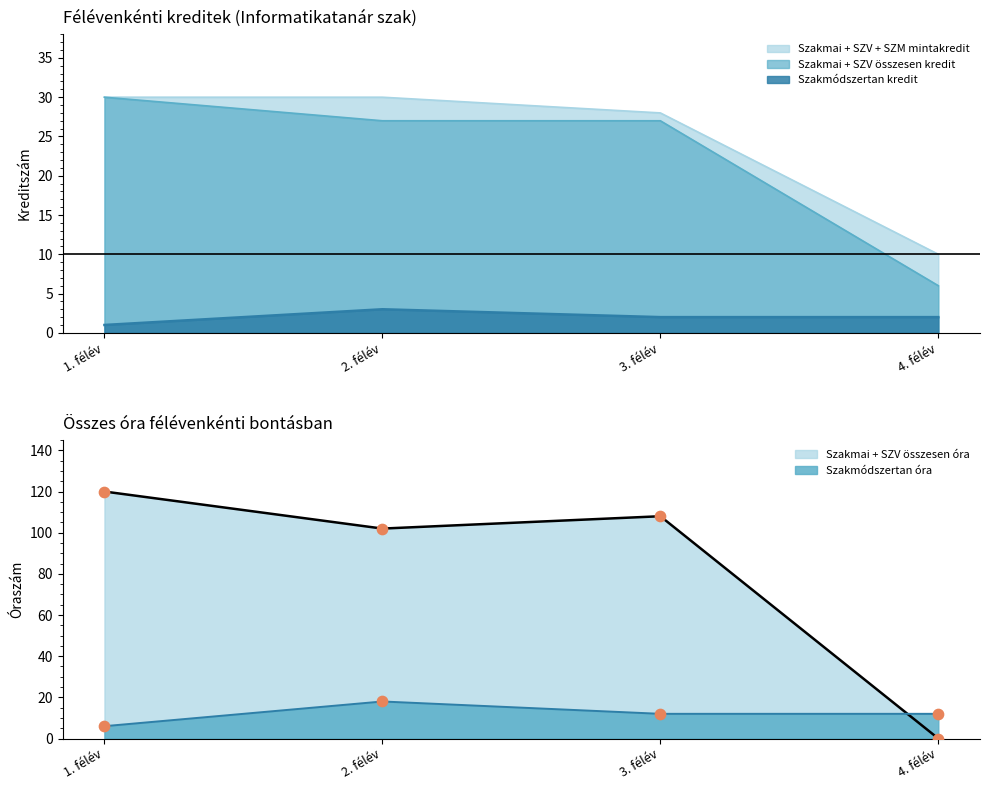

Which series has the widest spread of Y values?

Szakmai + SZV összesen kredit